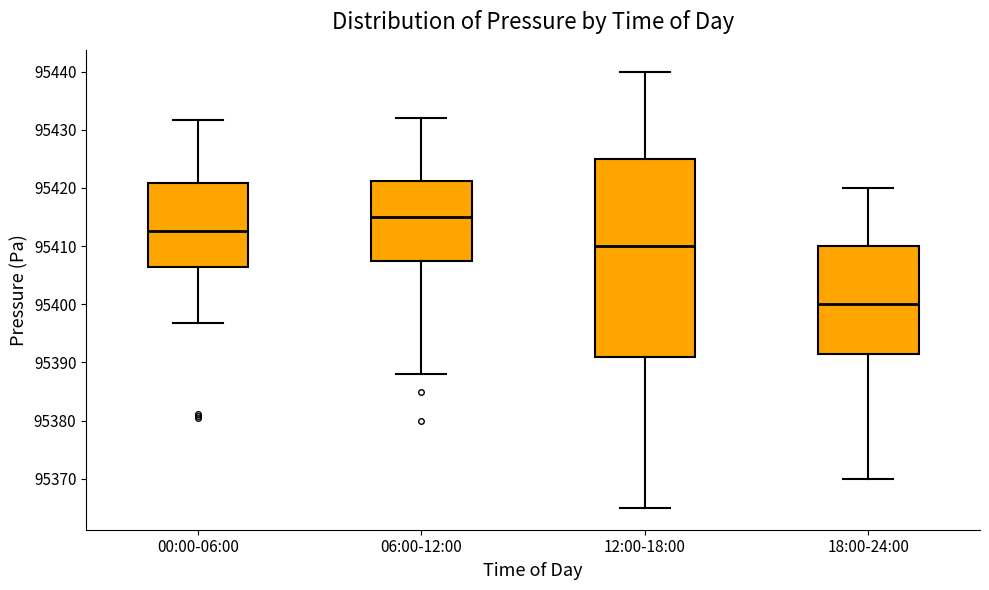

Reading left to right, transcribe this box plot: for each box, give where its median line is, the range the box spans, and where its two whiskers end, as read against the y-axis. The values are not printed on the chart, so give them approximately, as read against the axis.

00:00-06:00: median 95413, box 95406 to 95421, whiskers 95397 to 95432
06:00-12:00: median 95415, box 95408 to 95421, whiskers 95388 to 95432
12:00-18:00: median 95410, box 95391 to 95425, whiskers 95365 to 95440
18:00-24:00: median 95400, box 95392 to 95410, whiskers 95370 to 95420